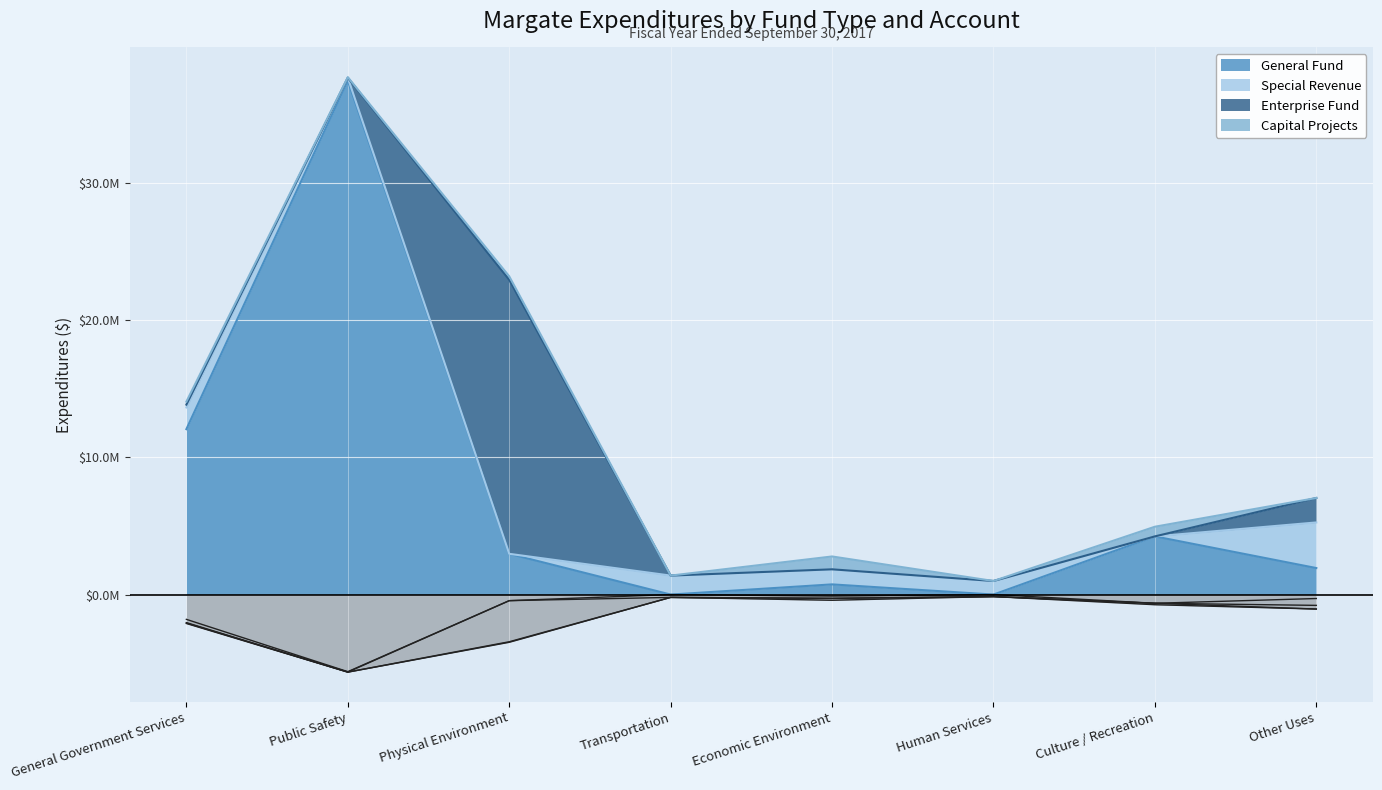

How many values in Capital Projects are above zero?

5